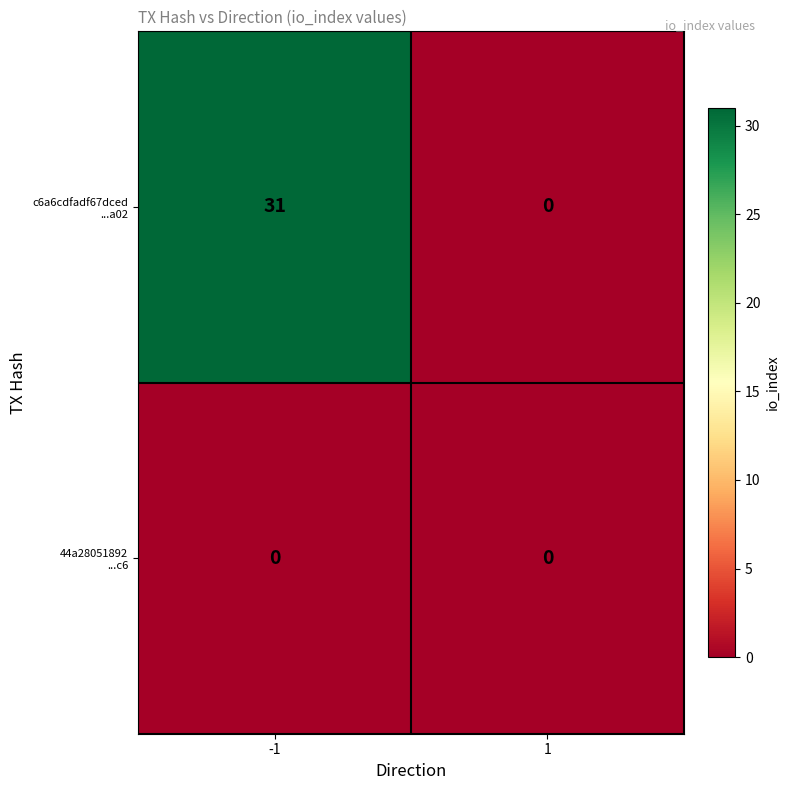

What is the difference between the highest and lowest values at -1?

31